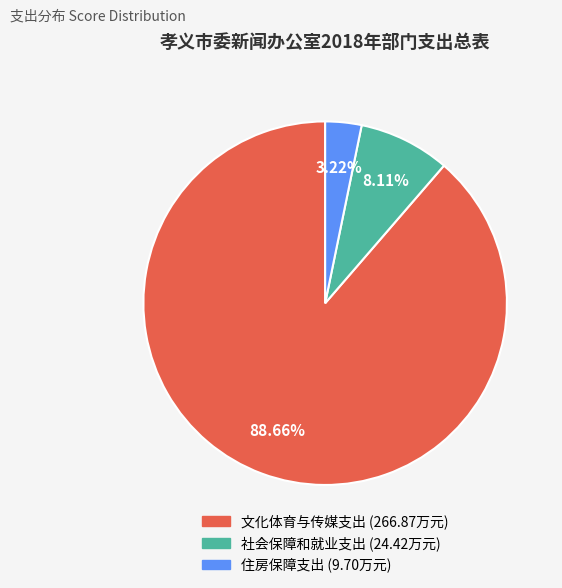

What is the ratio of the value at 社会保障和就业支出 to the value at 文化体育与传媒支出?

0.1